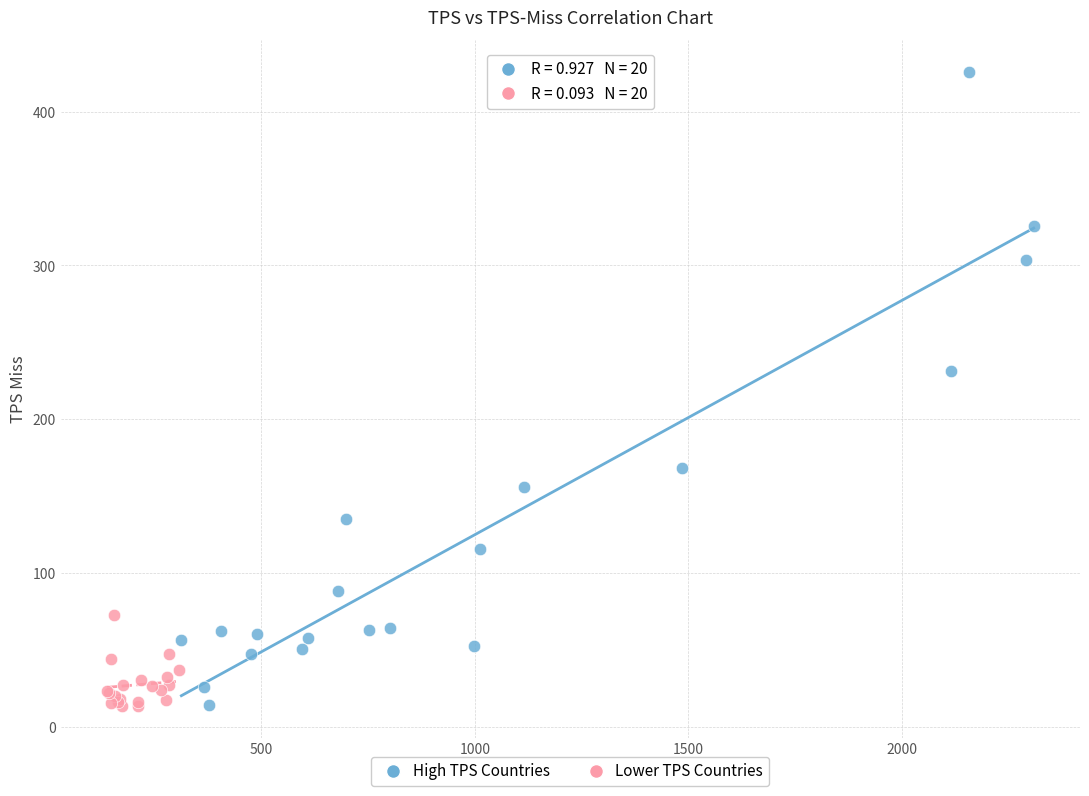

Which series reaches the maximum Y coordinate?

High TPS Countries